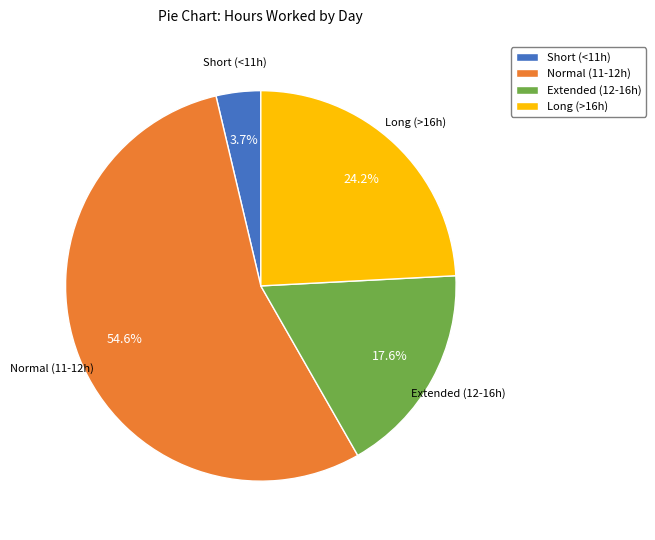

Which slice represents more than half of the pie?

Normal (11-12h)